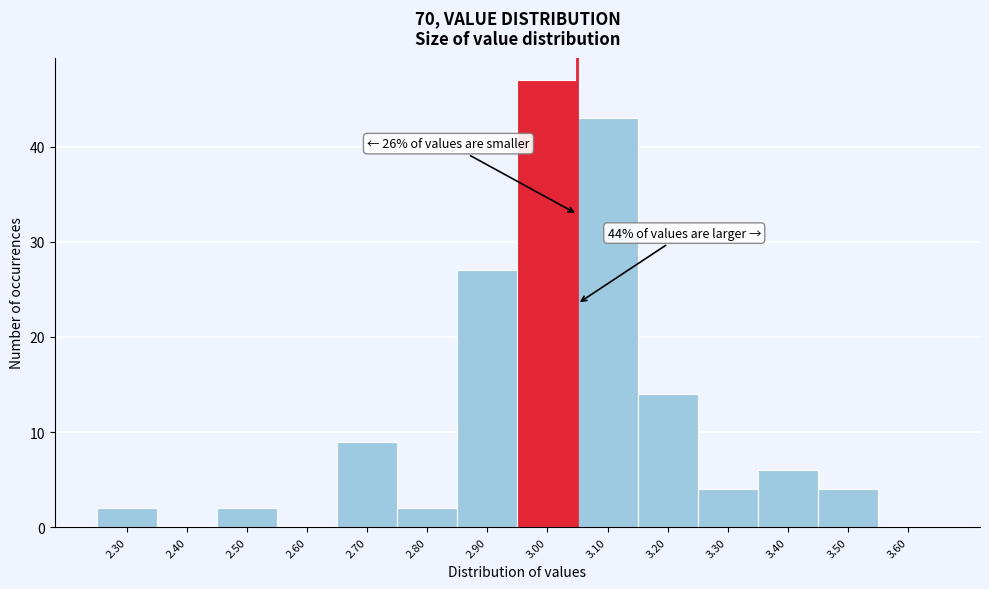

Reading left to right, extract all data points from this chart.

2.30=2	2.40=0	2.50=2	2.60=0	2.70=9	2.80=2	2.90=27	3.00=47	3.10=43	3.20=14	3.30=4	3.40=6	3.50=4	3.60=0